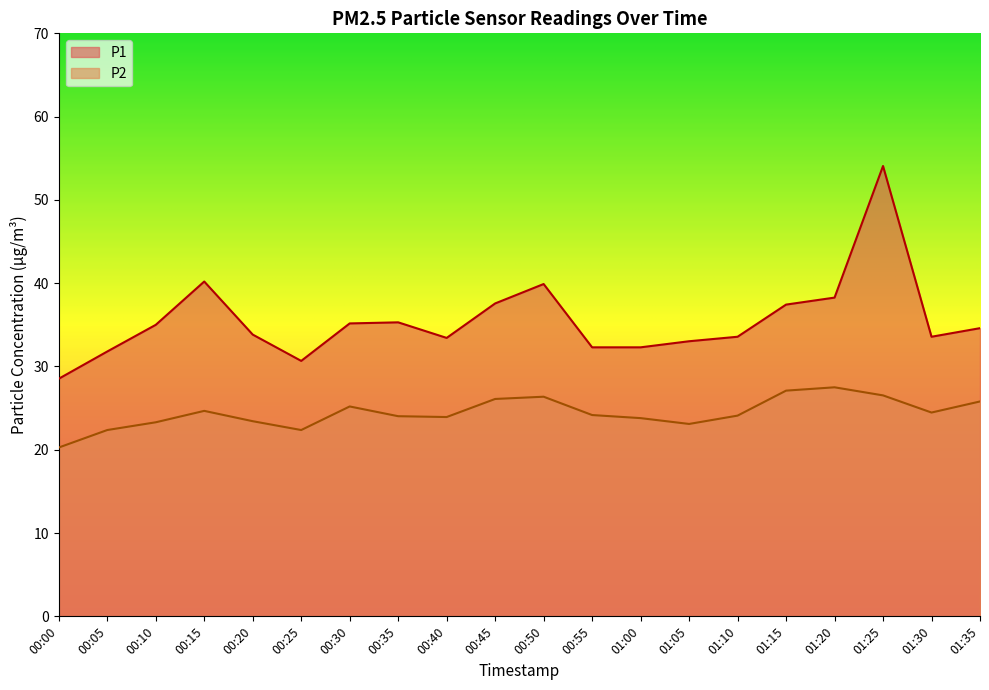

What is the sum of all P2 values?

488.6